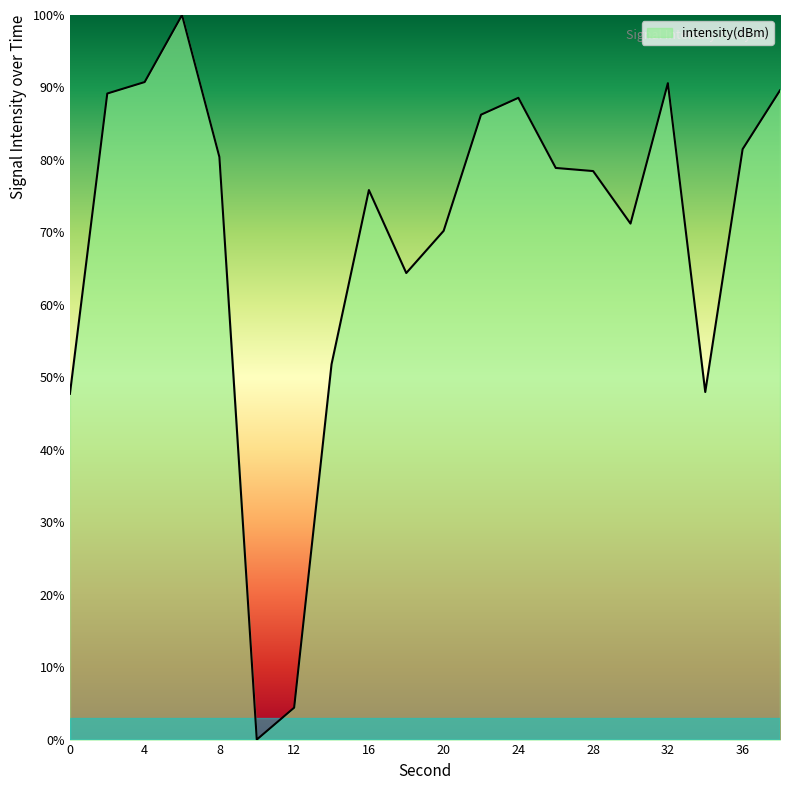

What is the maximum value shown in the chart?

100.0